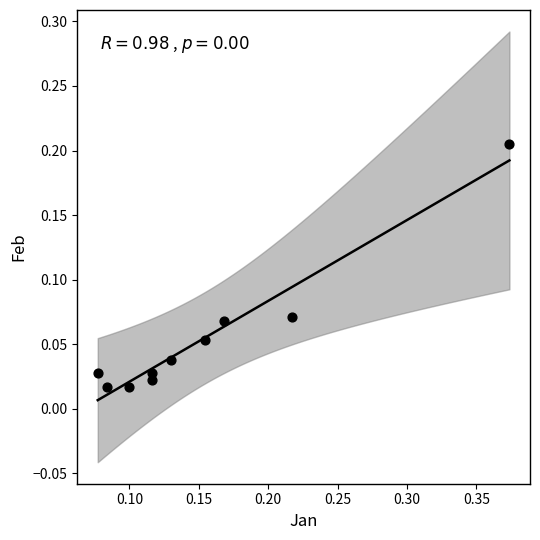

What is the range of X values (max minus min)?

0.3